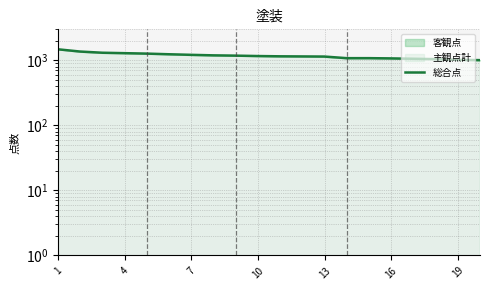

What is the maximum value shown in the chart?

1479